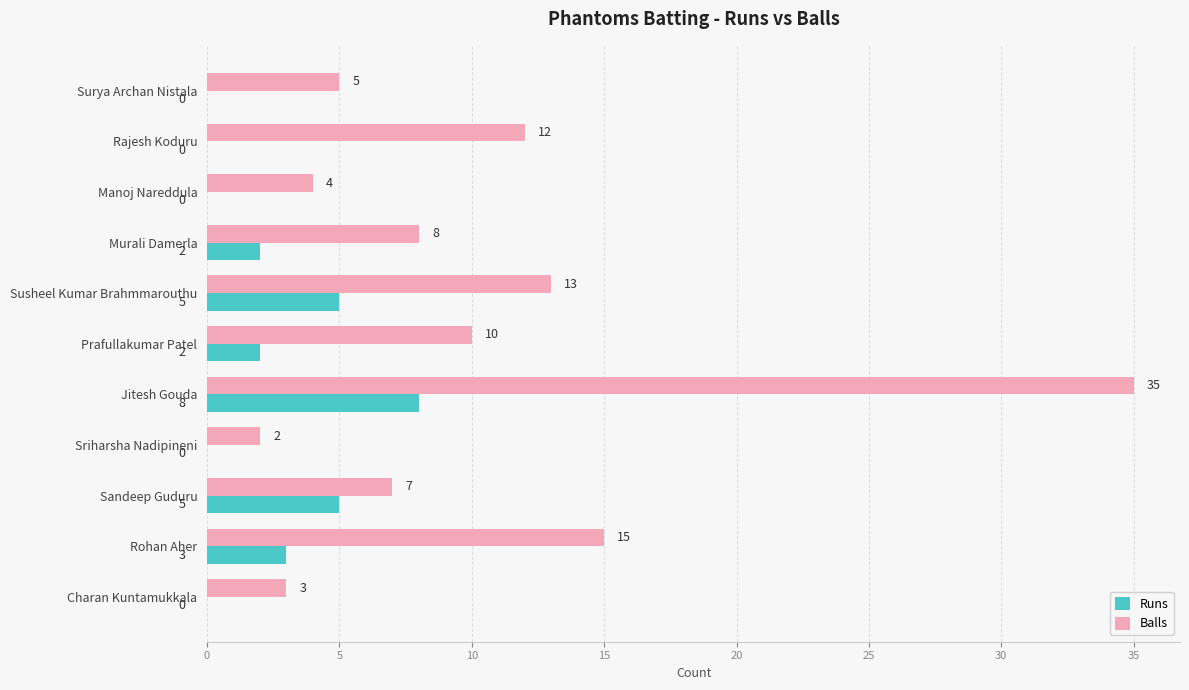

True or false: Balls has a value of 9 at Rohan Aher.

False